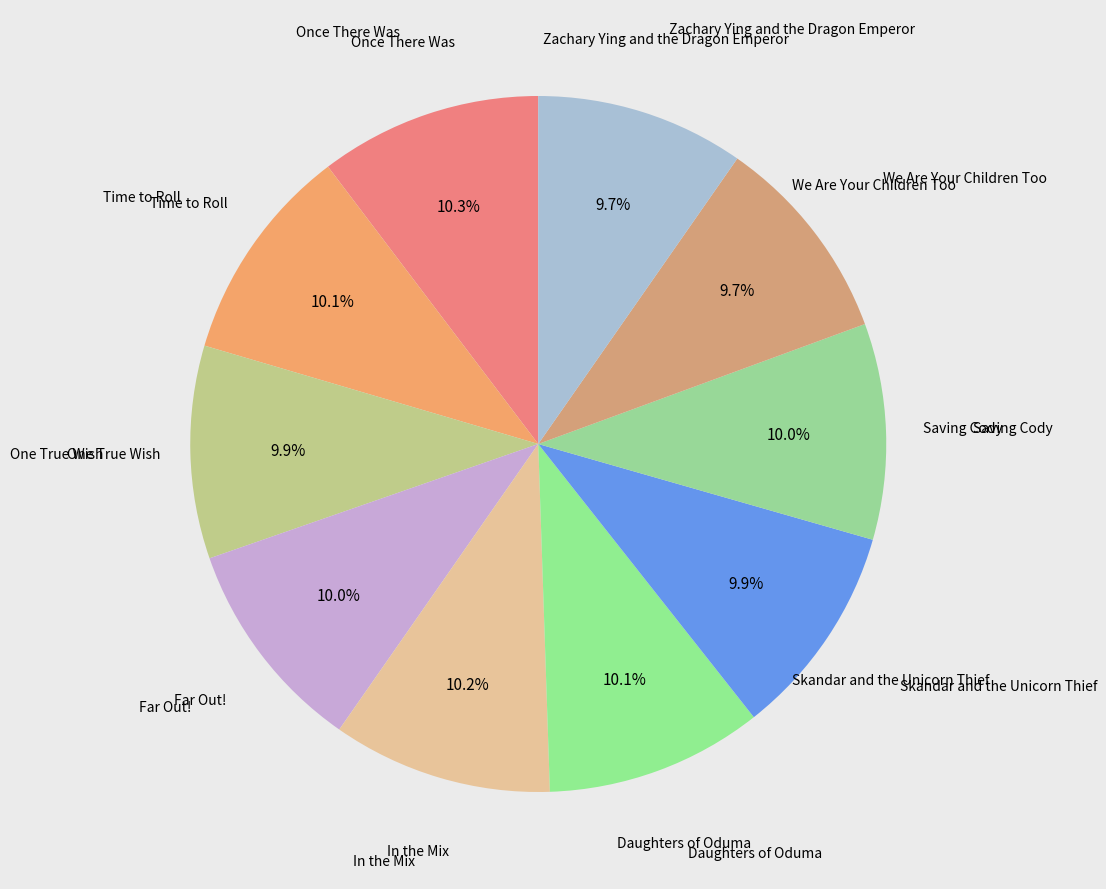

How many segments does this pie chart have?

10